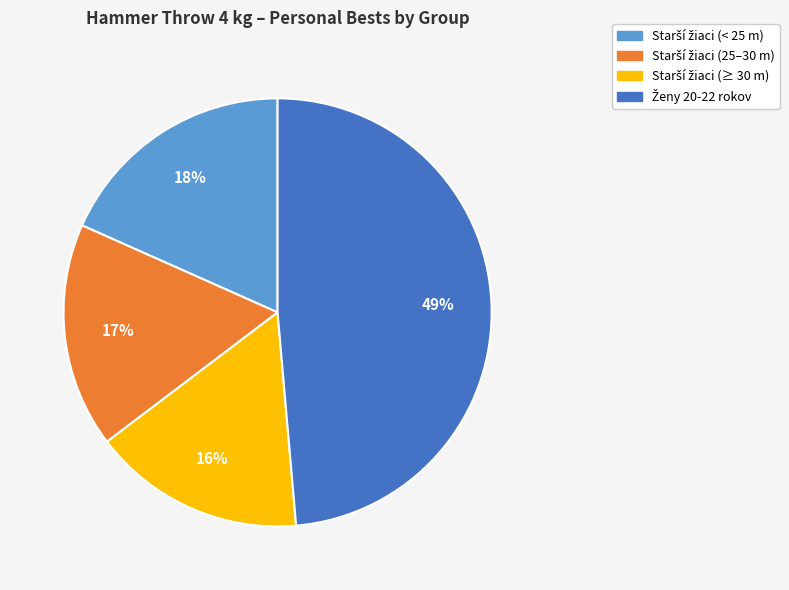

How many segments does this pie chart have?

4